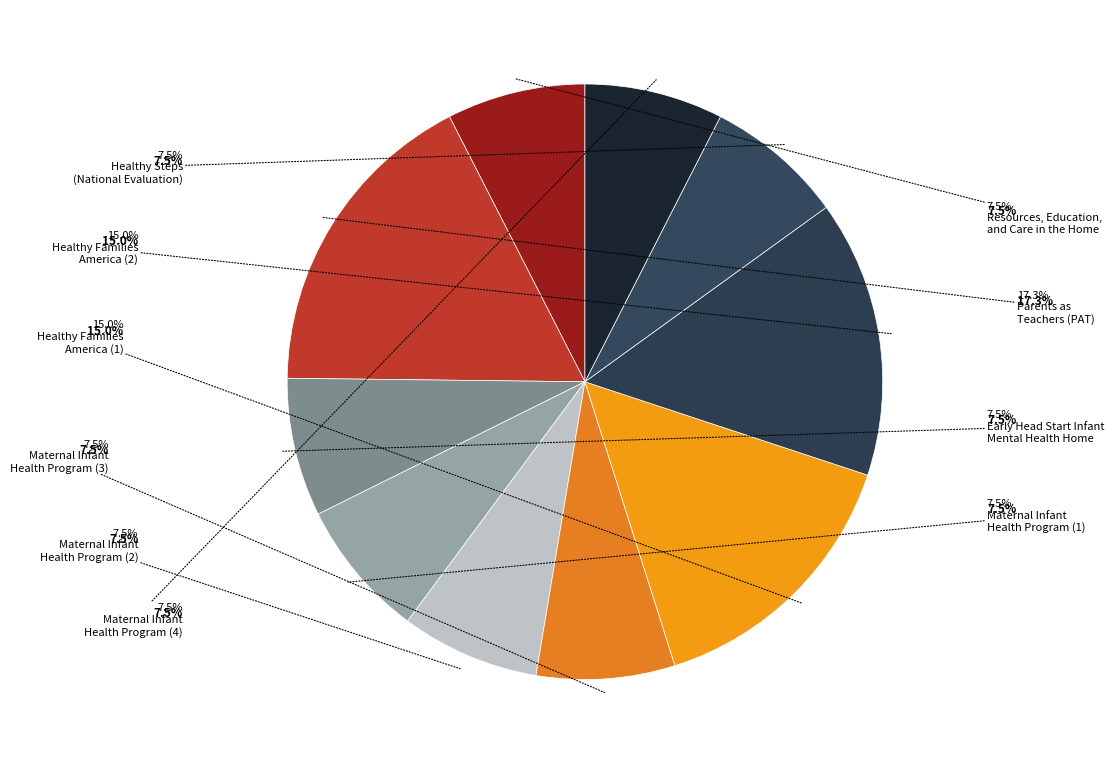

To the nearest percent, what is the difference between the largest and smallest slice percentages?

10%